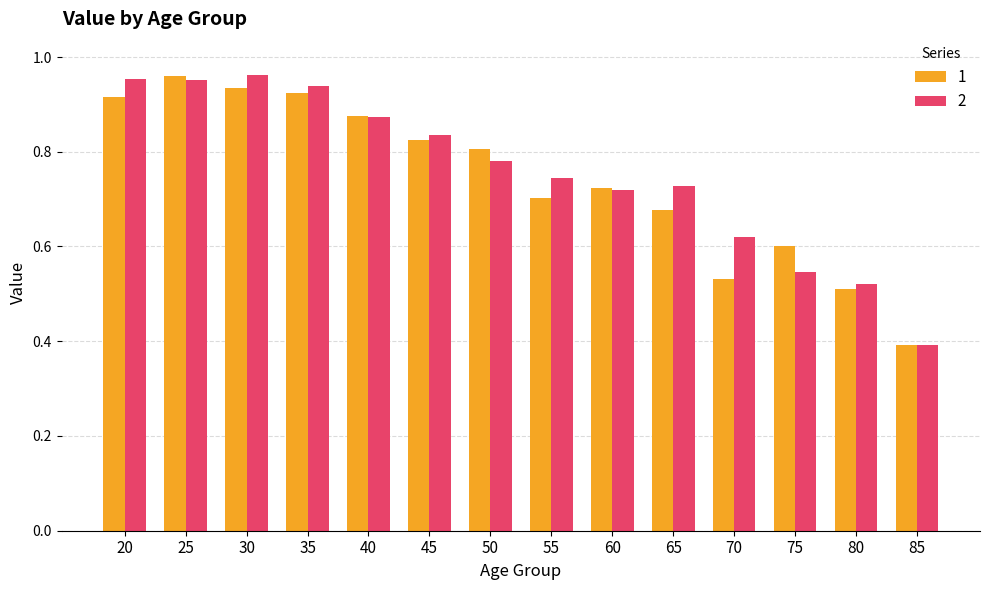

At 75, list the series in order from largest to smallest.

1, 2